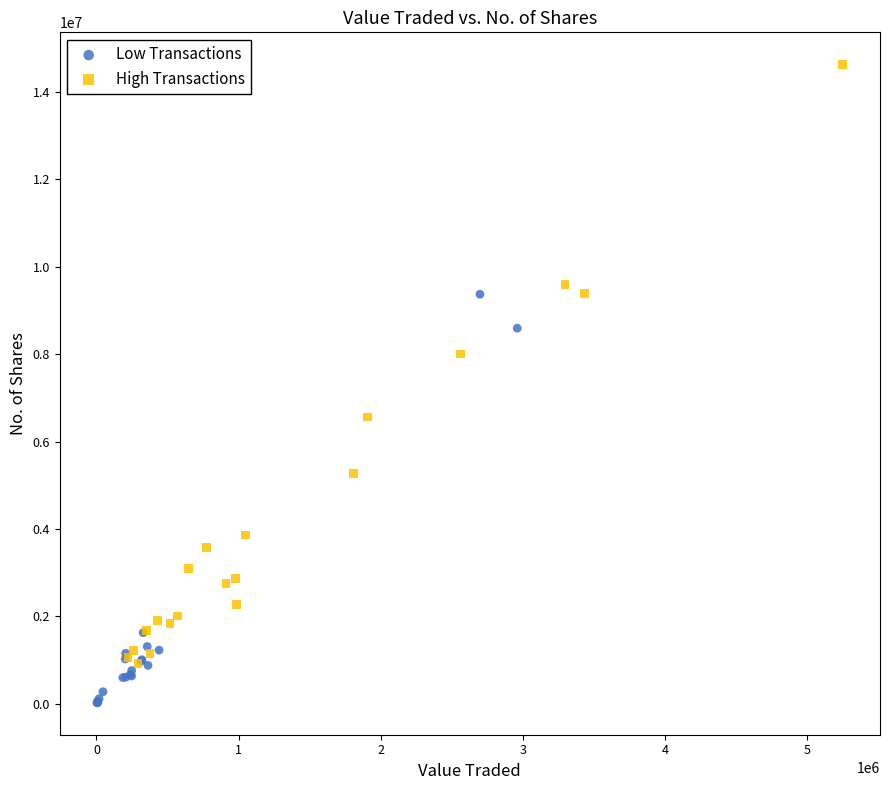

Which series has the widest spread of Y values?

High Transactions